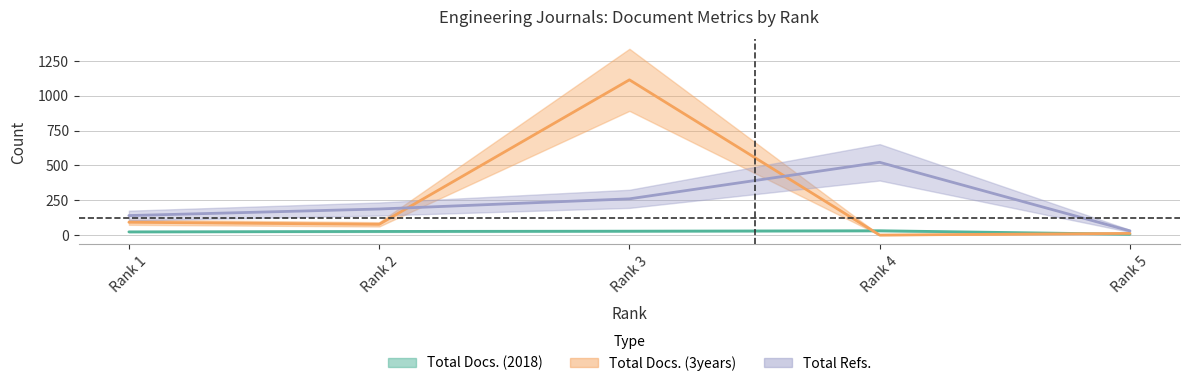

Reading left to right, transcribe all the data shown in this chart.

Total Docs. (2018): 23	26	28	31	6
Total Docs. (3years): 92	77	1114	0	12
Total Refs.: 140	187	260	522	30